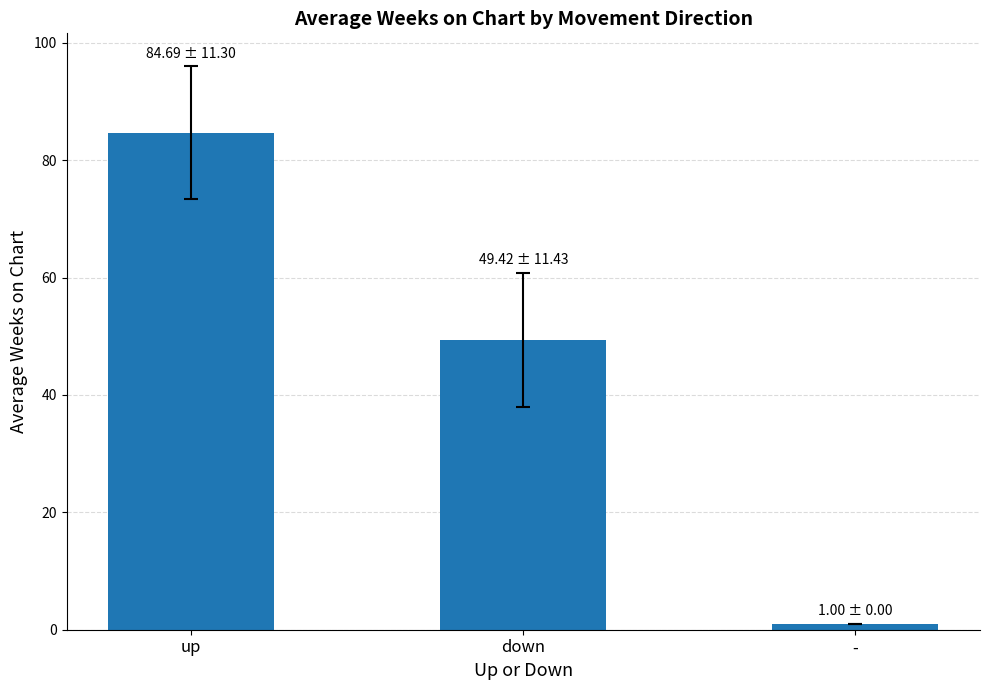

Which category has the highest value across all series?

up